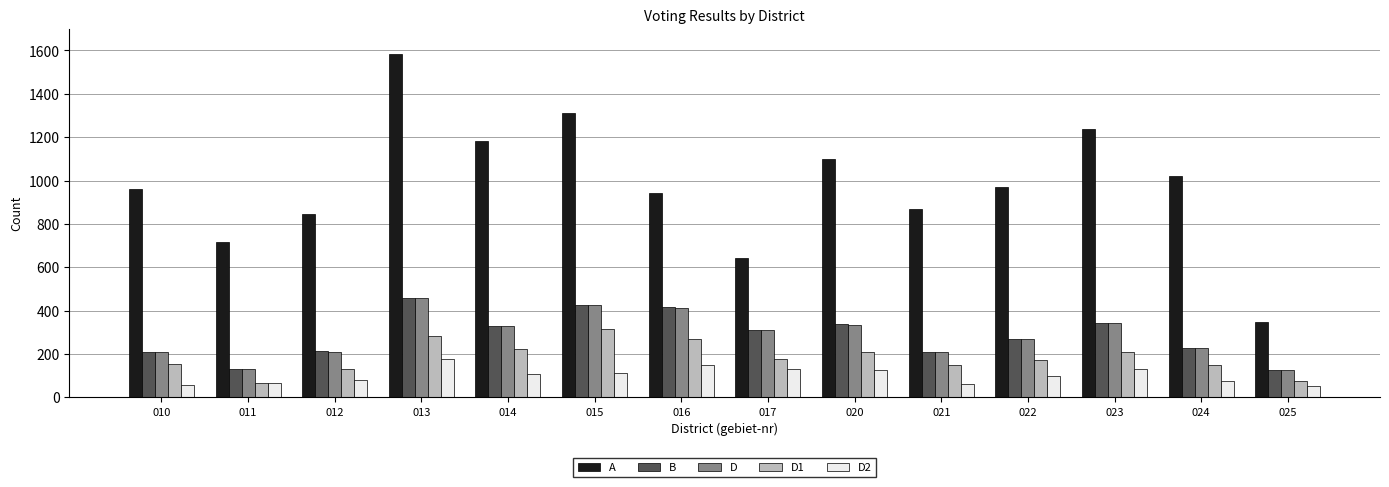

Is the value of A at 011 greater than the value of B at 010?

Yes